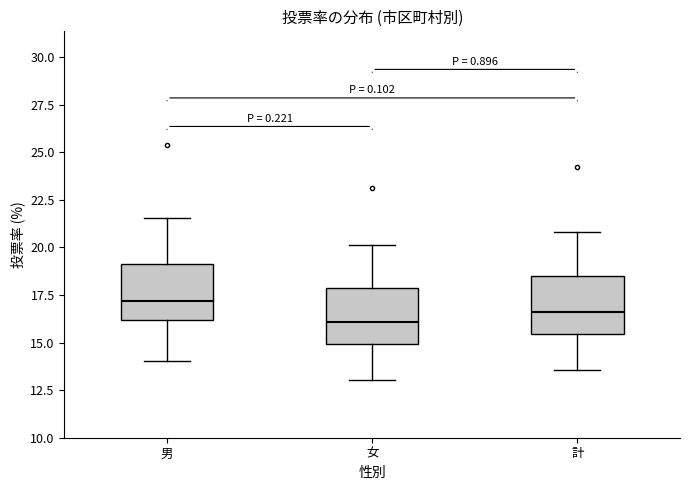

Where does the lower whisker of the box for 女 end on the y-axis? The values are not printed on the chart, so give them approximately, as read against the axis.

13.0